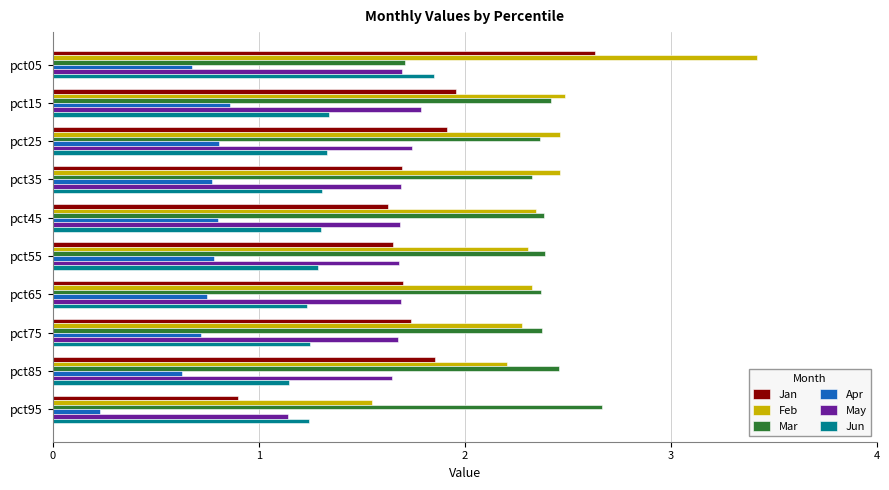

Where is Jun nearest to the value 1?

pct85